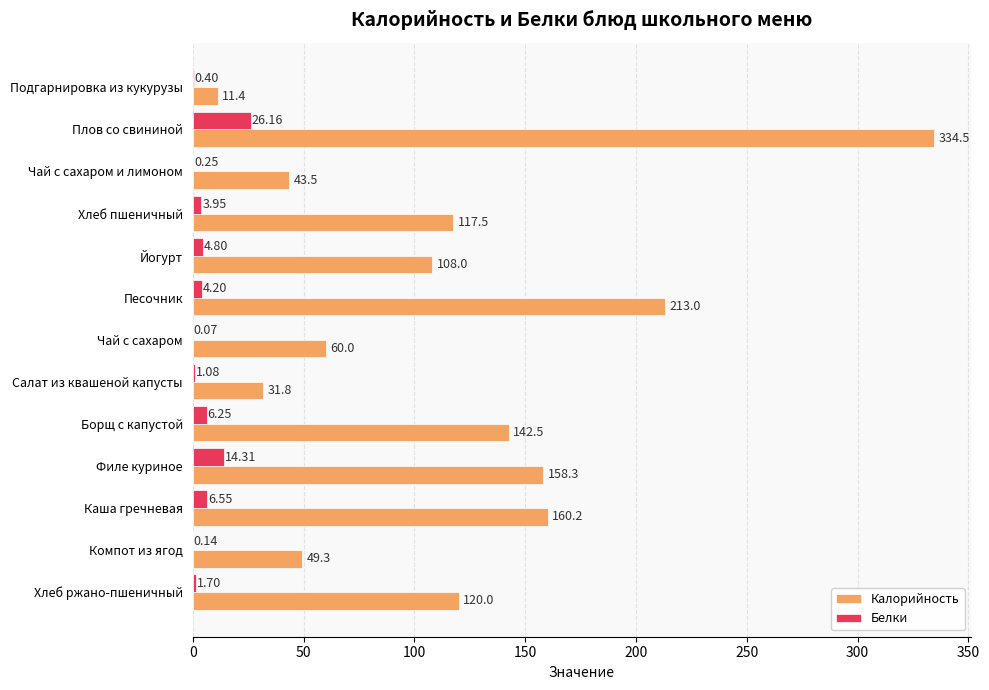

Which series changed the most between Плов со свининой and Компот из ягод?

Калорийность